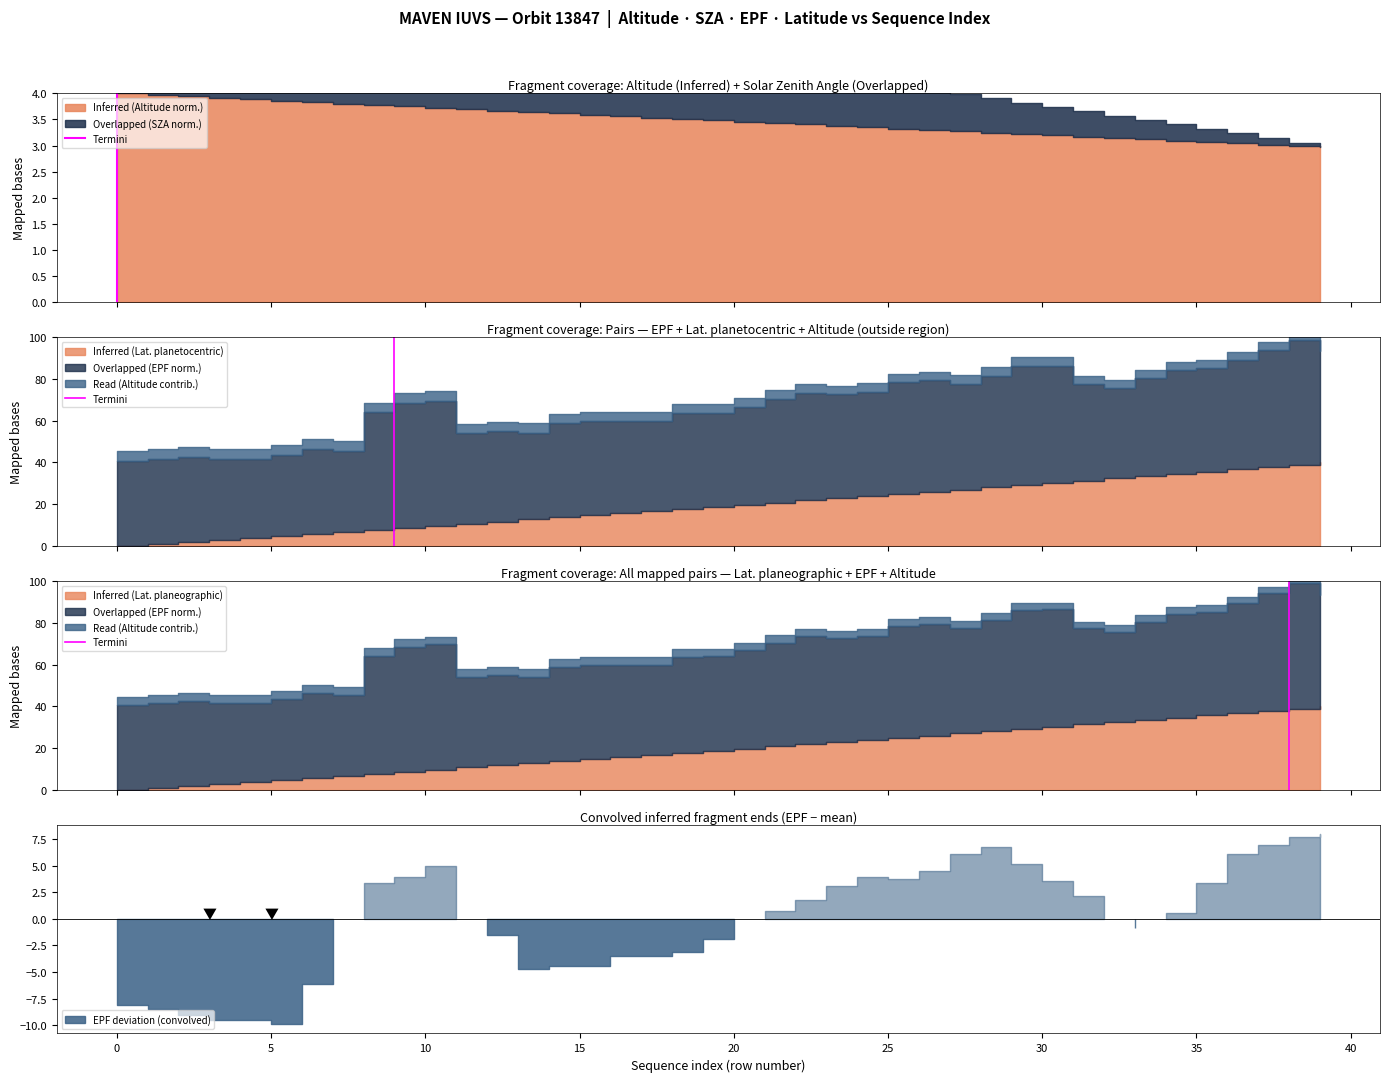

The value at 0 is 1. True or false?

True